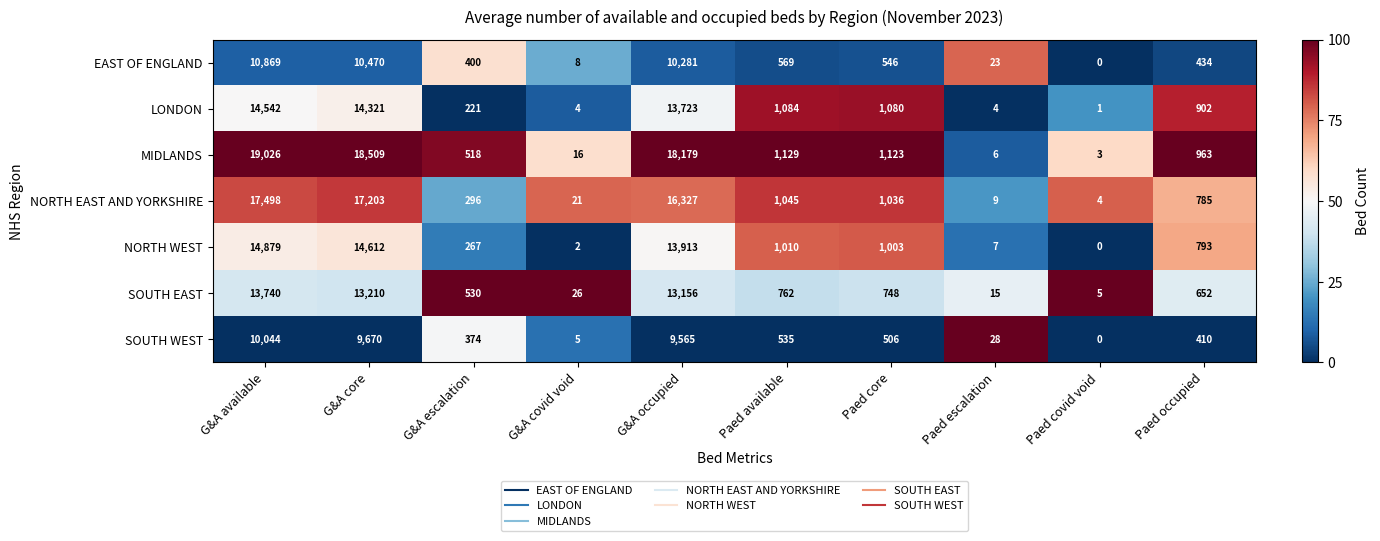

Where is NORTH EAST AND YORKSHIRE nearest to the value 8751?

G&A occupied